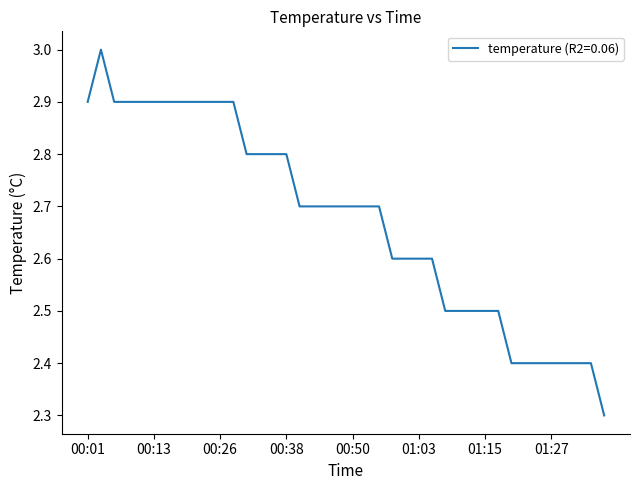

What is the smallest value displayed?

2.3